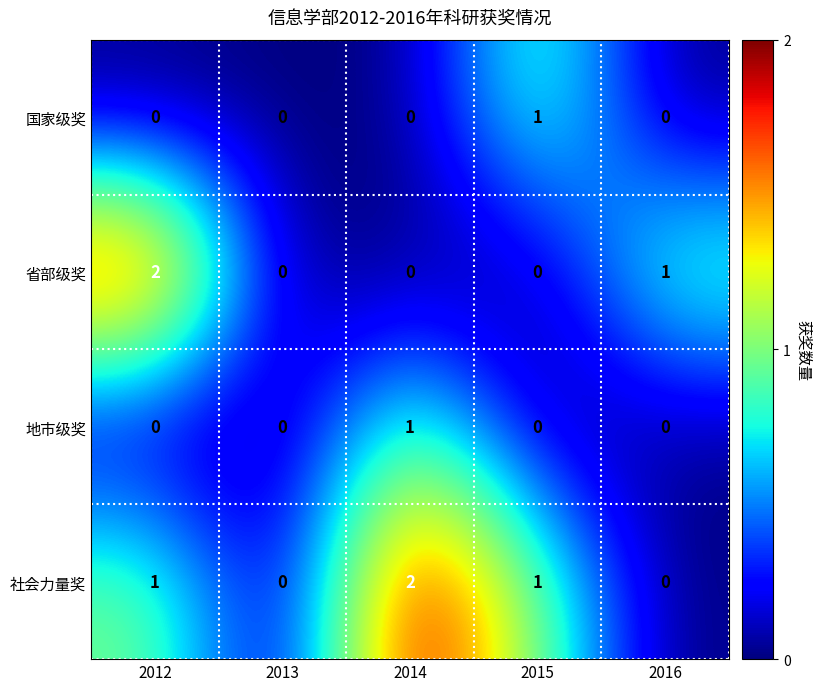

How many data points does each series have?

5